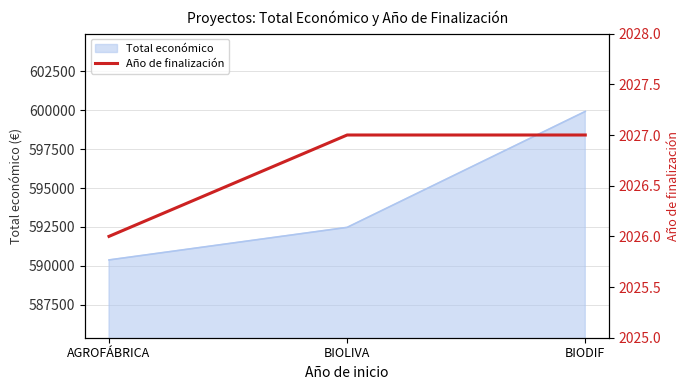

How many values are between 2026 and 2027?

3